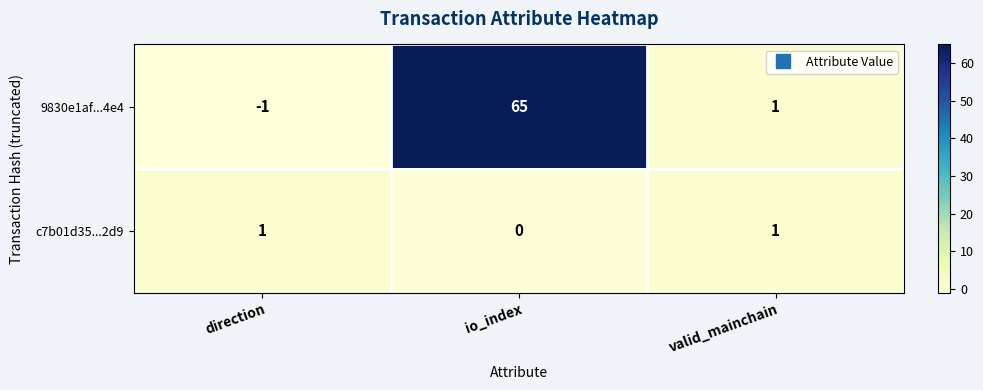

Is it true that c7b01d35...2d9 equals 1 at valid_mainchain?

True